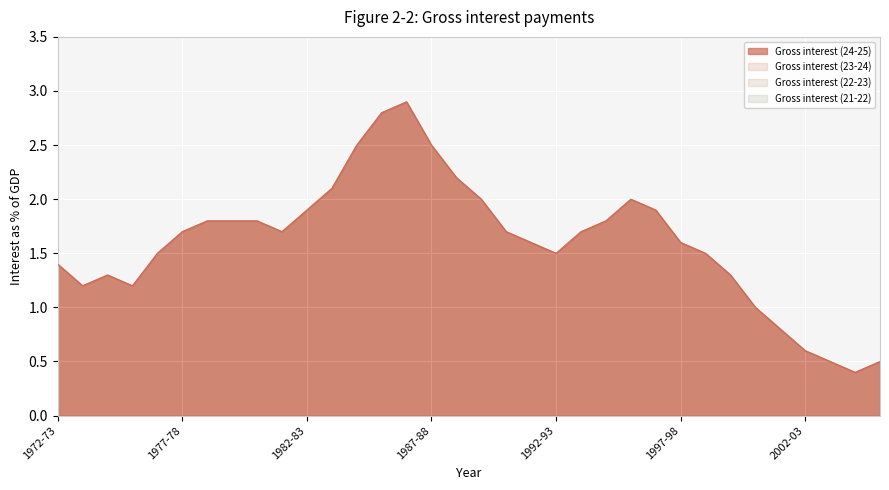

What is the smallest value displayed?

0.4